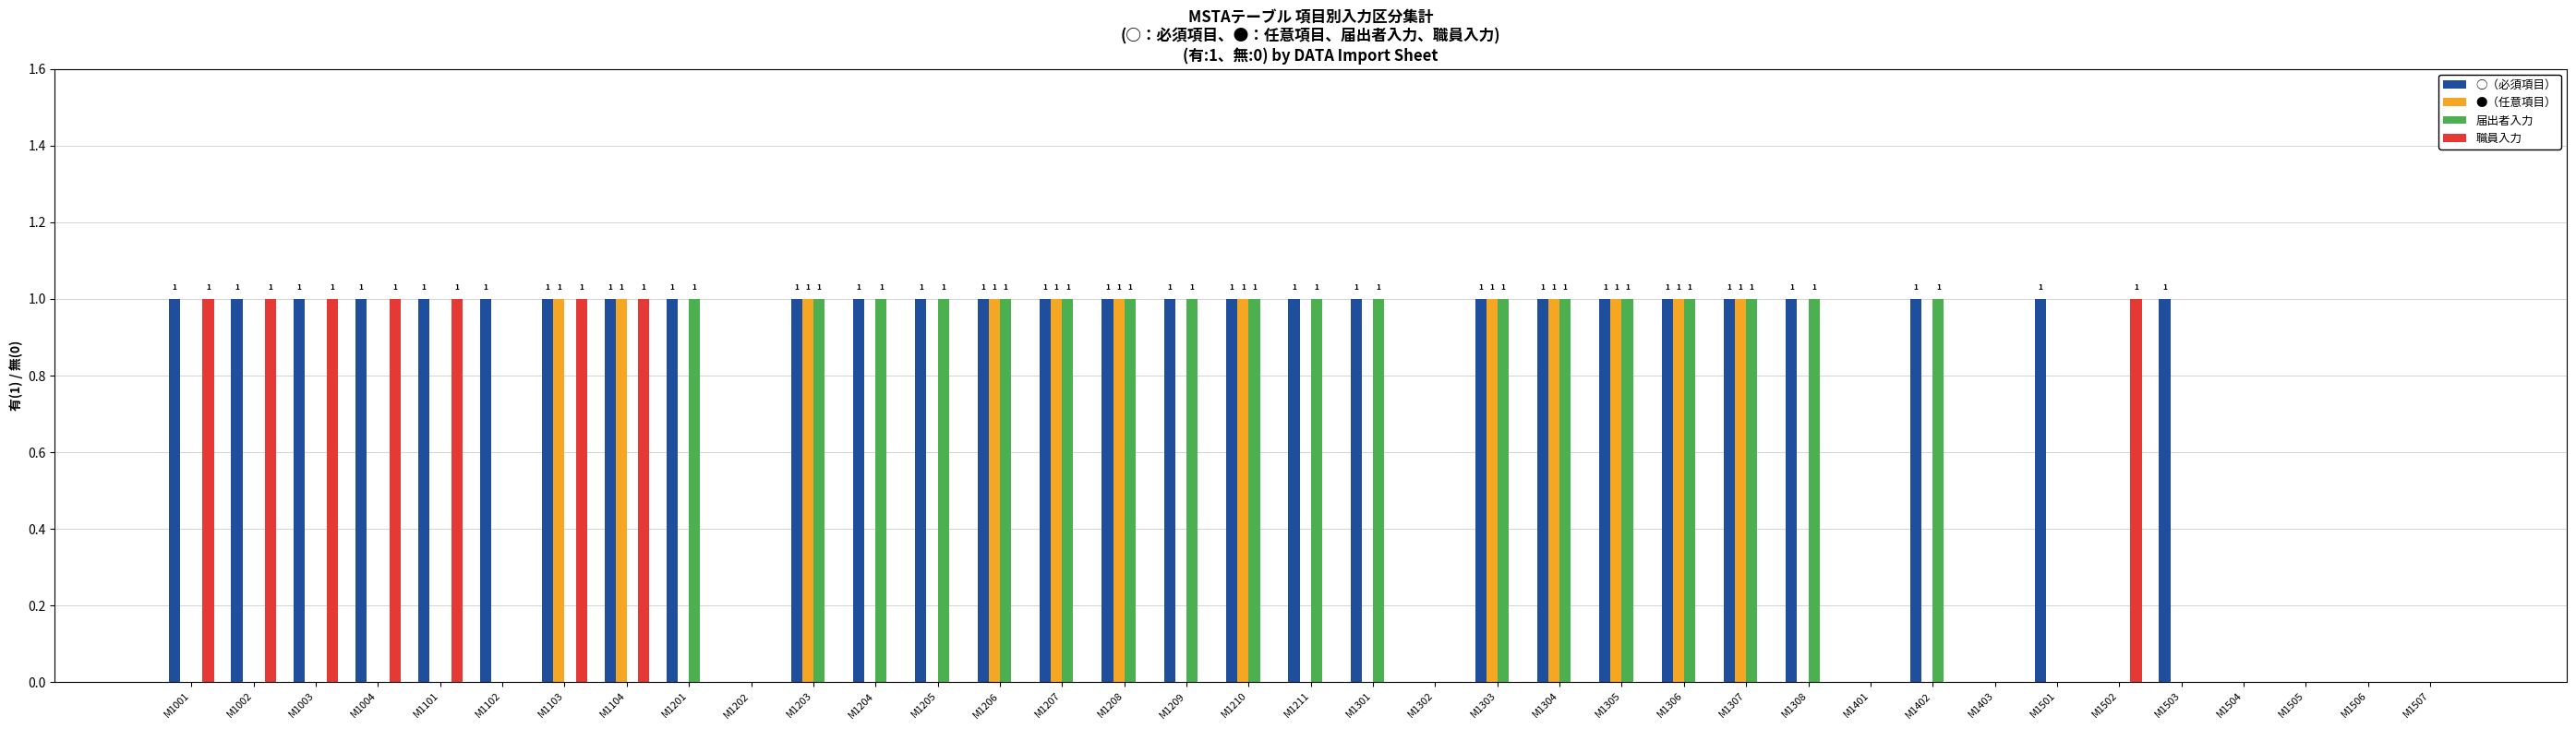

Which series has the largest total across all categories?

○（必須項目）